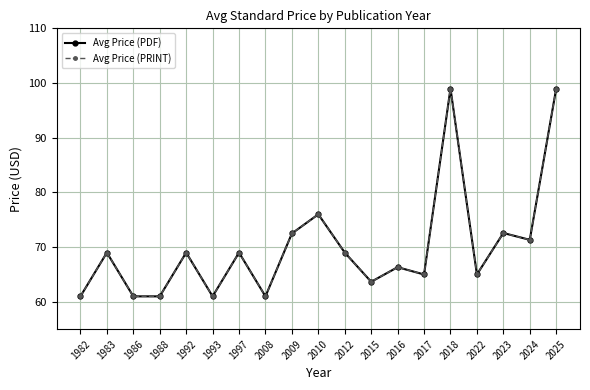

Reading left to right, what are all the values shown in this chart?

Avg Price (PDF): 1982=61.0	1983=69.0	1986=61.0	1988=61.0	1992=69.0	1993=61.0	1997=69.0	2008=61.0	2009=72.5	2010=76.0	2012=69.0	2015=63.7	2016=66.3	2017=65.0	2018=99.0	2022=65.0	2023=72.6	2024=71.3	2025=99.0
Avg Price (PRINT): 1982=61.0	1983=69.0	1986=61.0	1988=61.0	1992=69.0	1993=61.0	1997=69.0	2008=61.0	2009=72.5	2010=76.0	2012=69.0	2015=63.7	2016=66.3	2017=65.0	2018=99.0	2022=65.0	2023=72.6	2024=71.3	2025=99.0